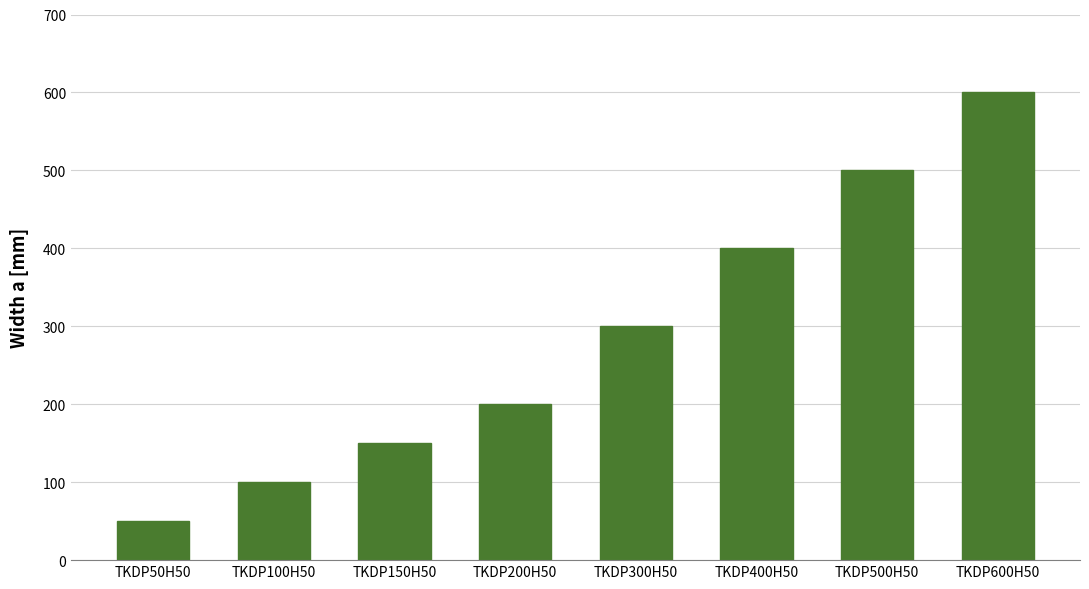

Is it true that the value at TKDP100H50 is 28?

False